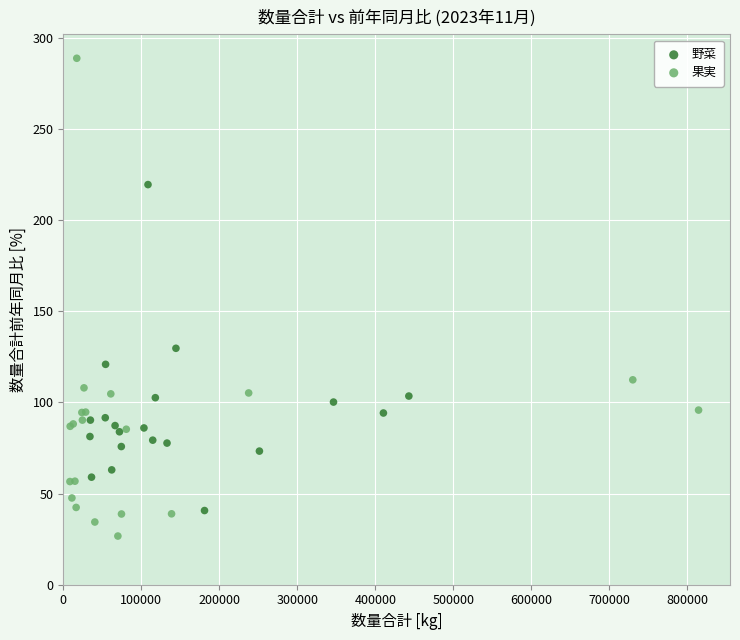

Which series contains the highest Y value?

果実